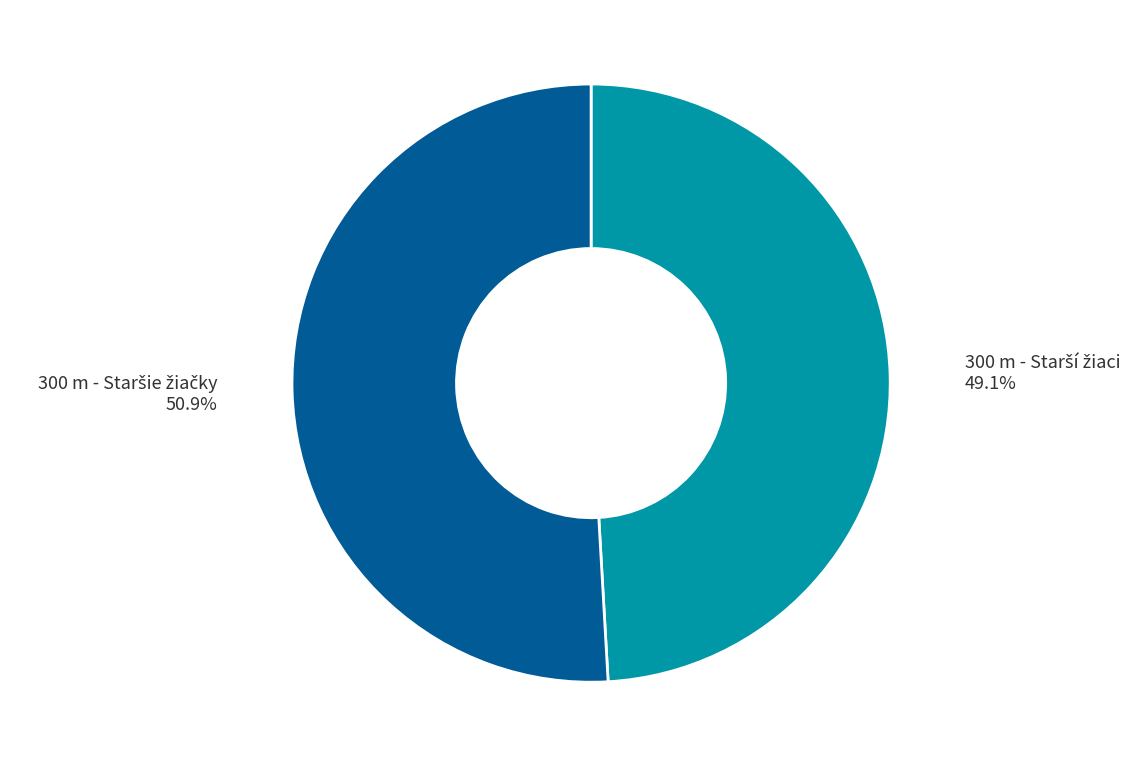

Is there any slice that represents more than half of the pie?

Yes